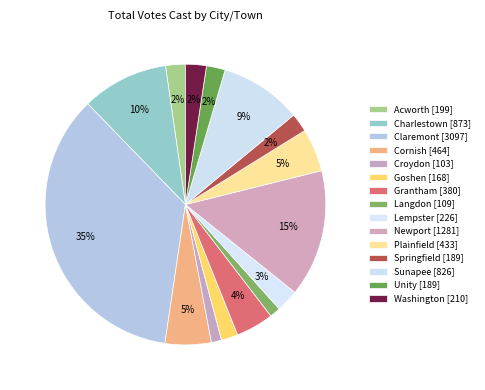

Is there any slice that represents more than half of the pie?

No